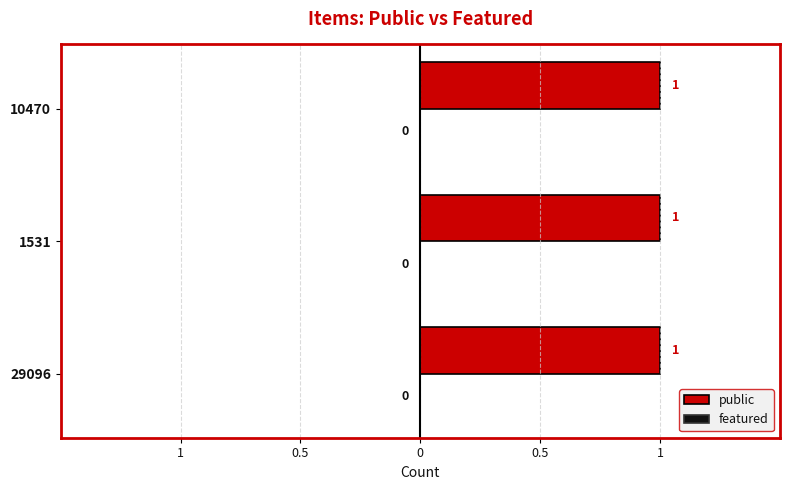

What is the greatest value displayed?

1